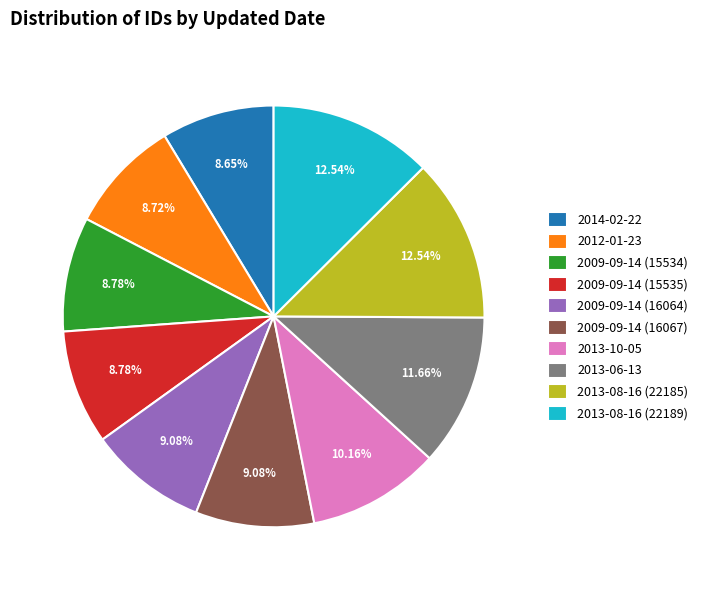

Approximately how many times larger is the value at 2009-09-14 (15535) compared to 2014-02-22?

1.0